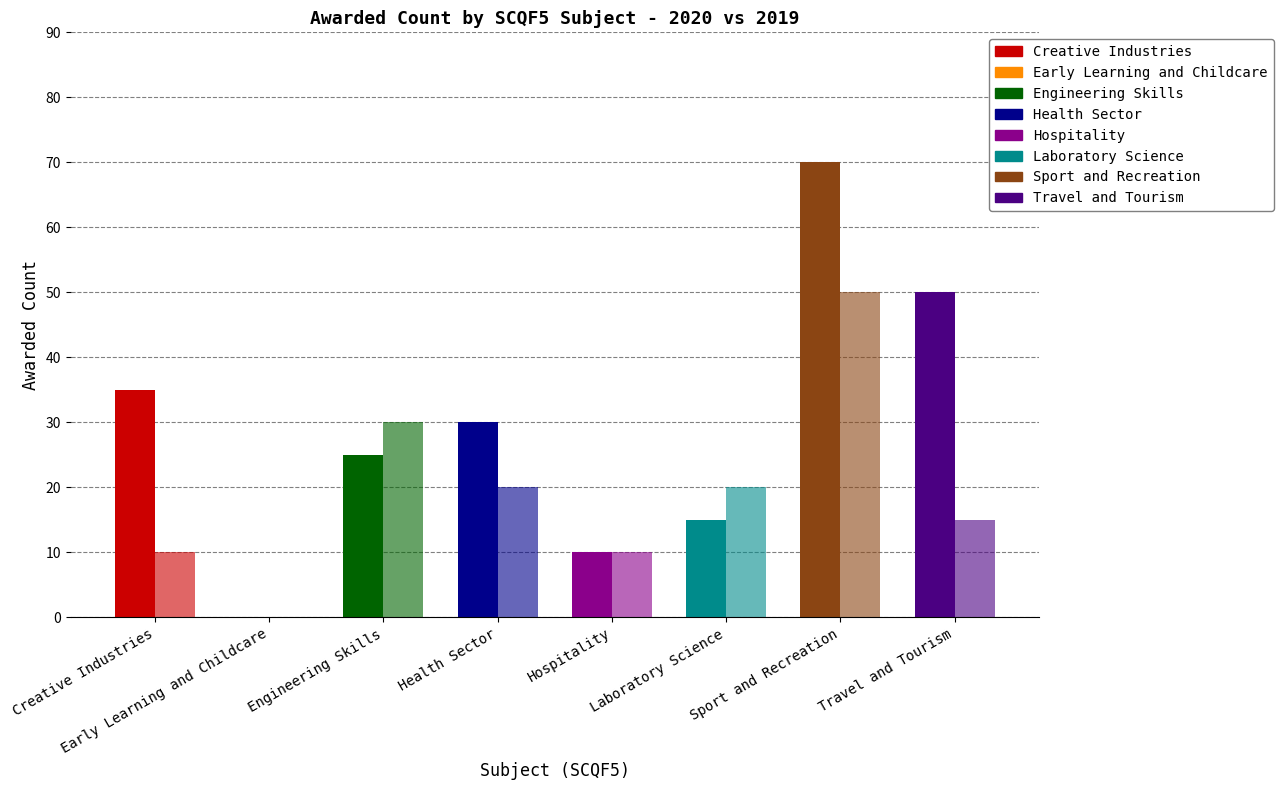

Count the number of data series in this chart.

2